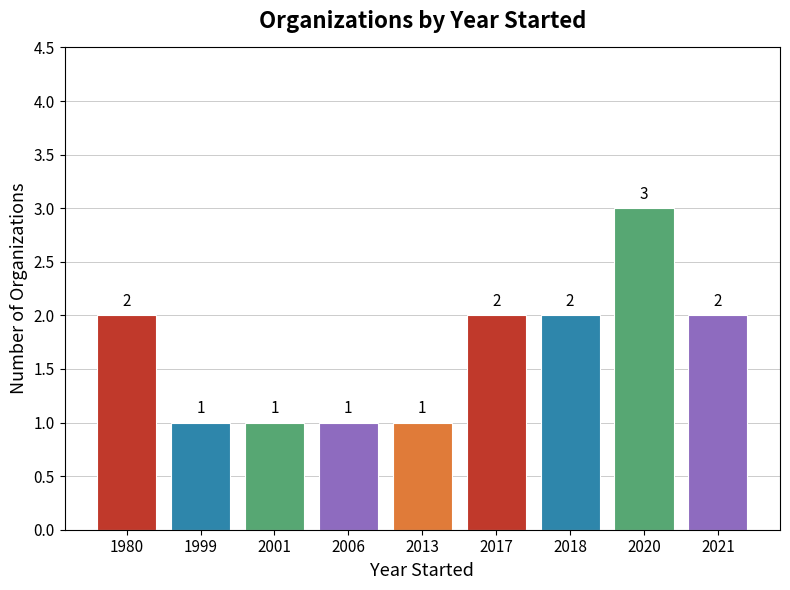

How many categories are shown in the chart?

9